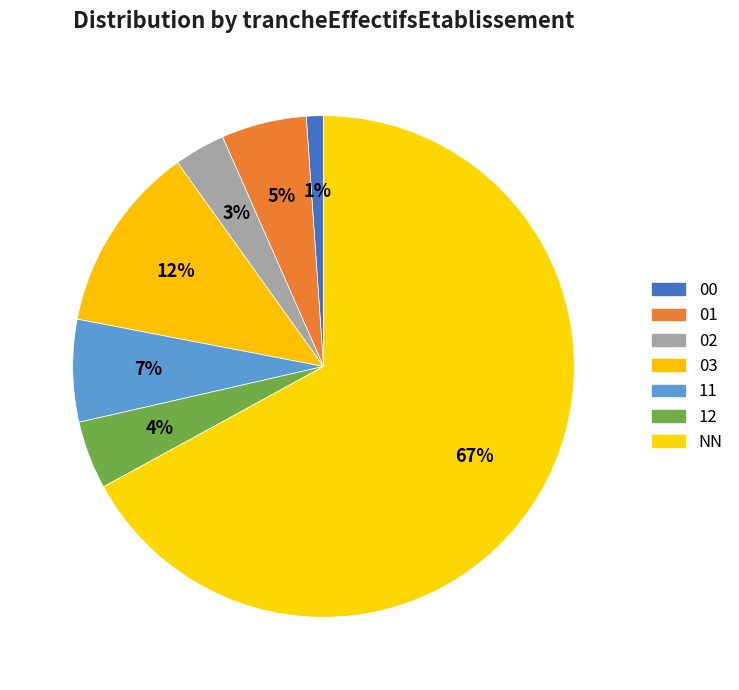

Which has a higher value, 03 or 12?

03